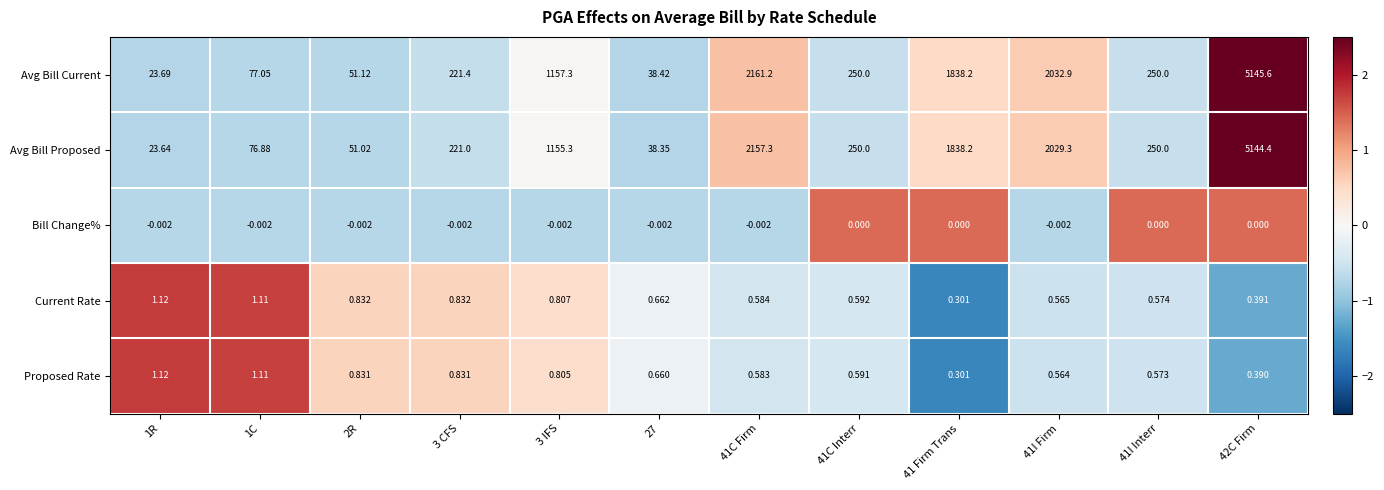

Rank the series at 27 from highest to lowest value.

Avg Bill Current, Avg Bill Proposed, Current Rate, Proposed Rate, Bill Change%